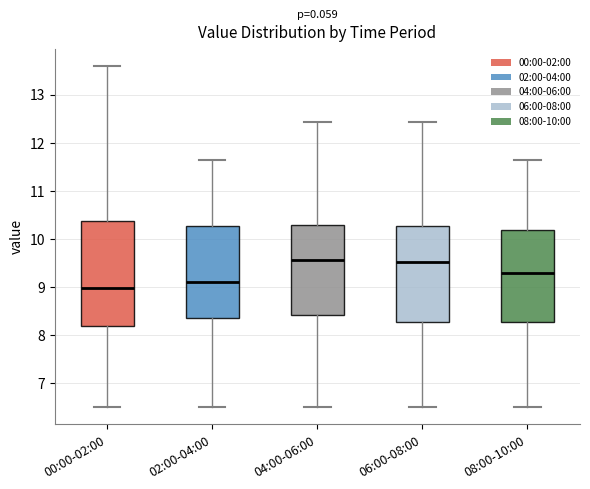

Reading left to right, transcribe this box plot: for each box, give where its median line is, the range the box spans, and where its two whiskers end, as read against the y-axis. The values are not printed on the chart, so give them approximately, as read against the axis.

00:00-02:00: median 9.0, box 8.2 to 10.4, whiskers 6.5 to 13.6
02:00-04:00: median 9.1, box 8.4 to 10.3, whiskers 6.5 to 11.7
04:00-06:00: median 9.6, box 8.4 to 10.3, whiskers 6.5 to 12.4
06:00-08:00: median 9.5, box 8.3 to 10.3, whiskers 6.5 to 12.4
08:00-10:00: median 9.3, box 8.3 to 10.2, whiskers 6.5 to 11.7